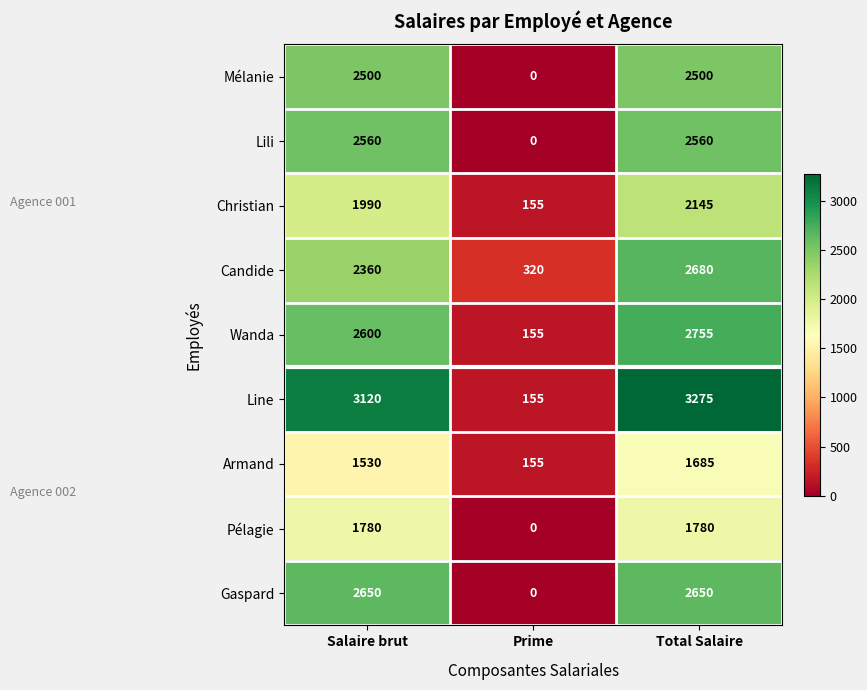

Count the Lili values in the range 0 to 2560.

3